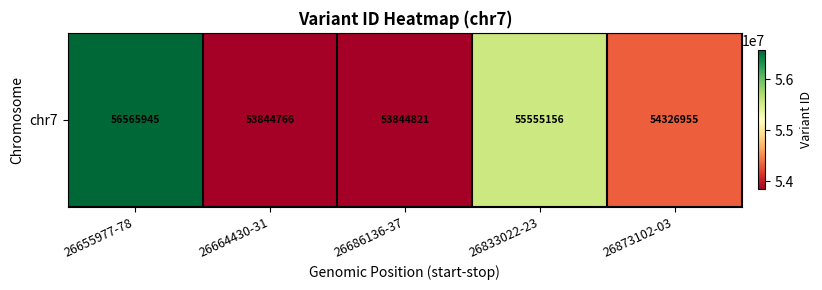

Where does the data first go above 54326955?

26655977-78